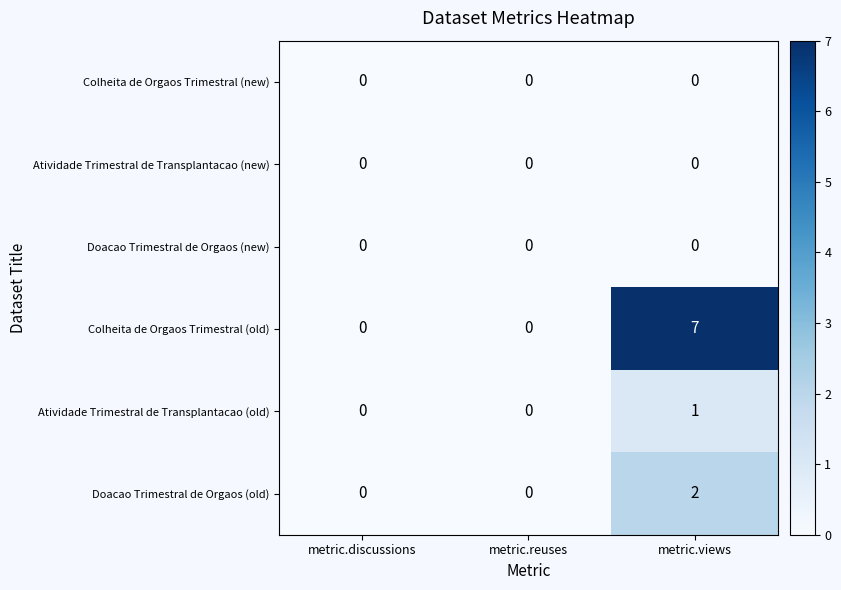

At which category does the chart reach its peak across all series?

metric.views